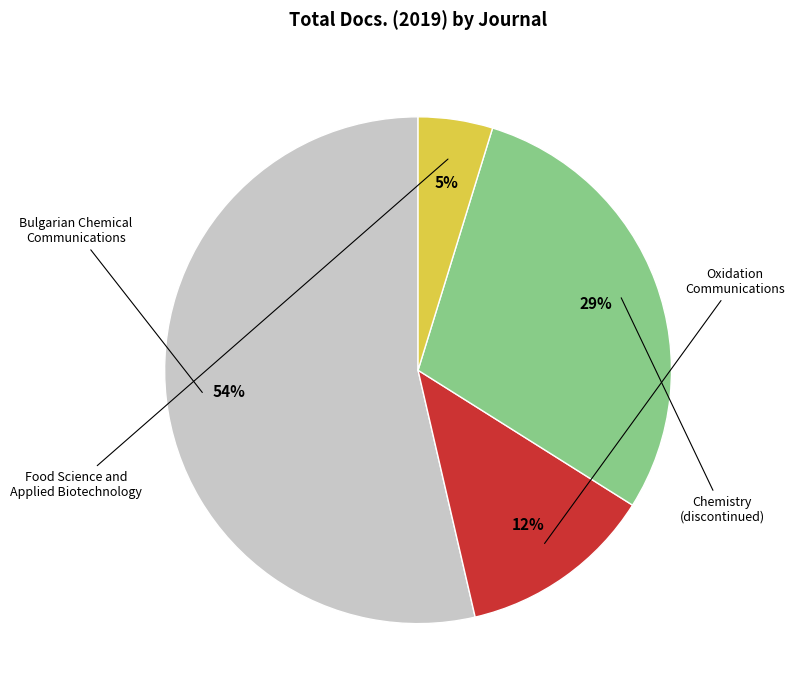

To the nearest percent, what is the average slice percentage?

25%